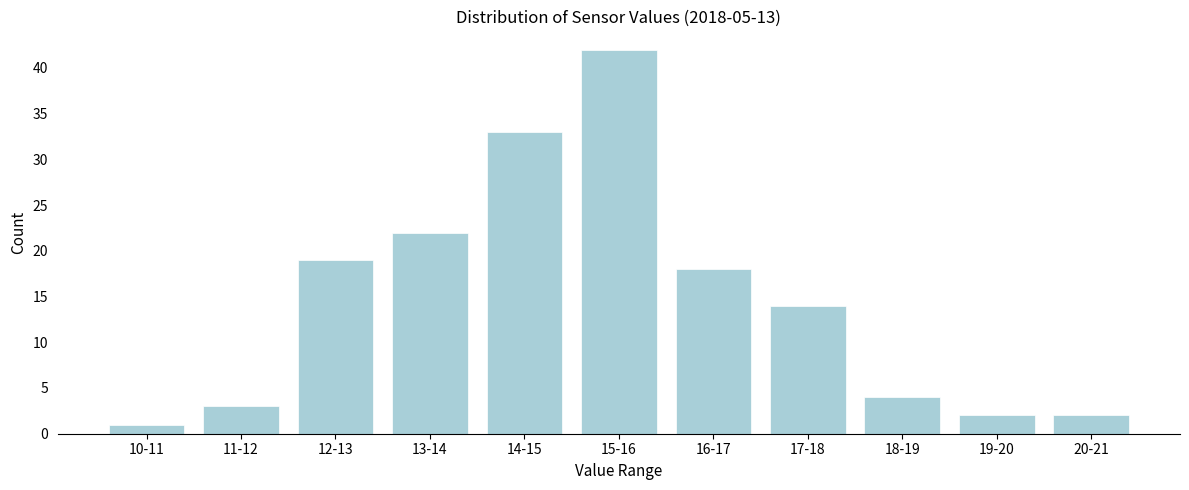

Reading left to right, list all the values displayed in this chart.

1	3	19	22	33	42	18	14	4	2	2